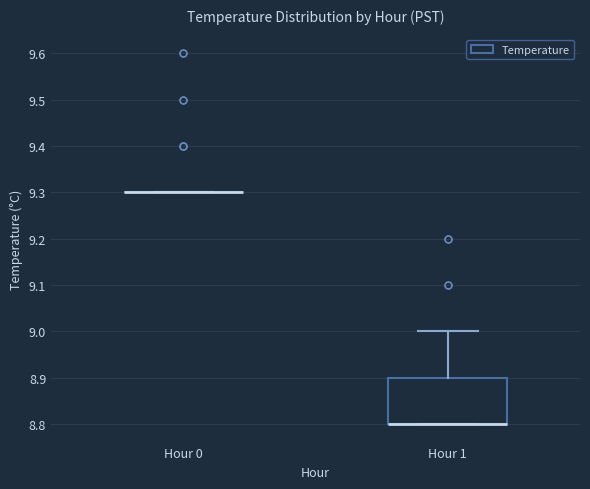

Reading left to right, transcribe this box plot: for each box, give where its median line is, the range the box spans, and where its two whiskers end, as read against the y-axis. The values are not printed on the chart, so give them approximately, as read against the axis.

Hour 0: box collapsed to a line at 9.3, whiskers 9.3 to 9.3
Hour 1: median 8.8 (drawn on the box's lower edge), box 8.8 to 8.9, whiskers 8.8 to 9.0